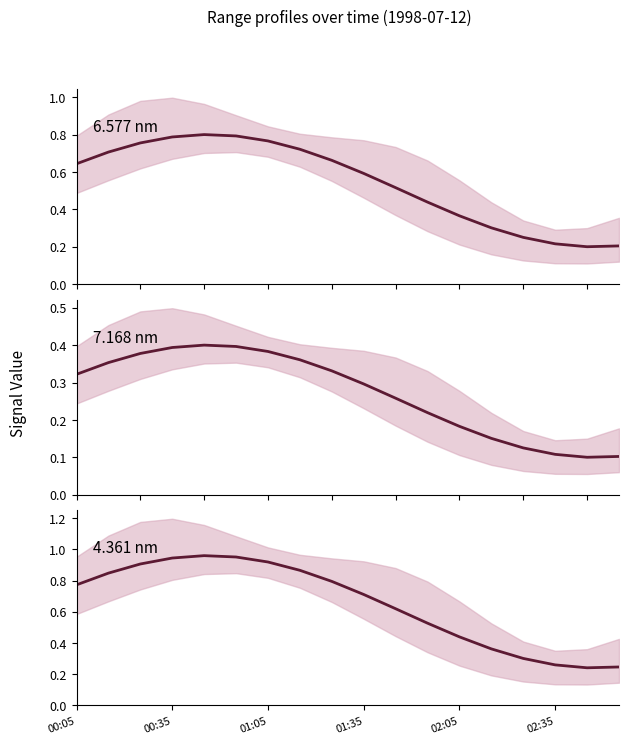

True or false: 7.168 nm and 4.361 nm intersect in this chart.

False